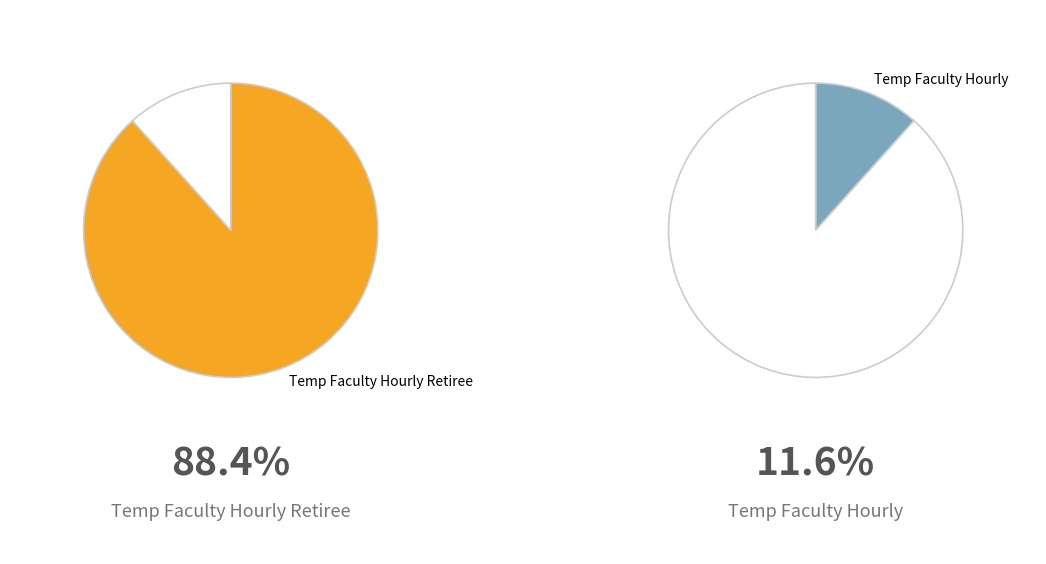

Is it true that Temp Faculty Hourly Retiree is 88% of the pie?

True